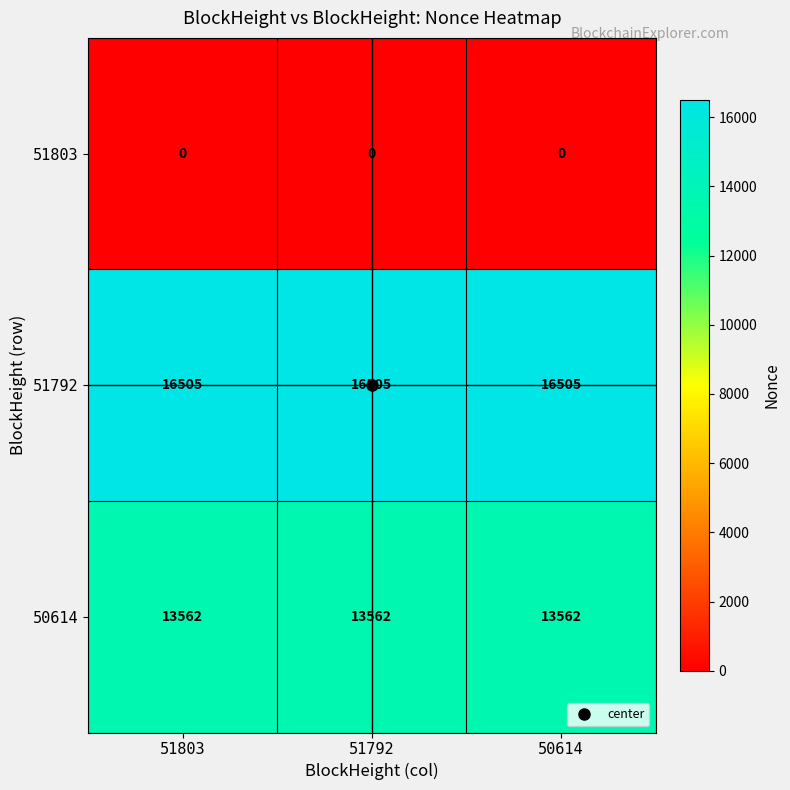

Rank the series by their average value, from highest to lowest.

51792, 50614, 51803